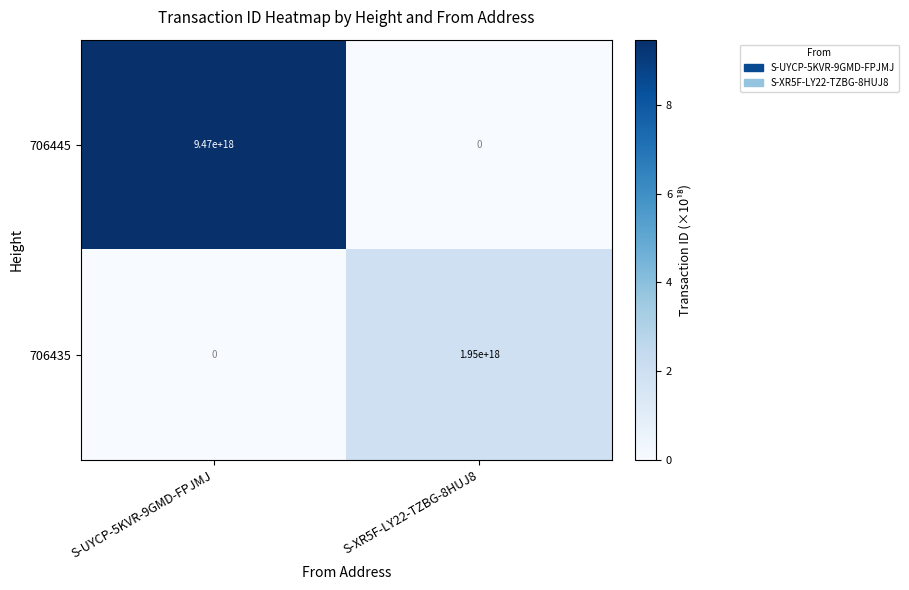

Is the value of 706435 at S-UYCP-5KVR-9GMD-FPJMJ greater than the value of 706445 at S-UYCP-5KVR-9GMD-FPJMJ?

No